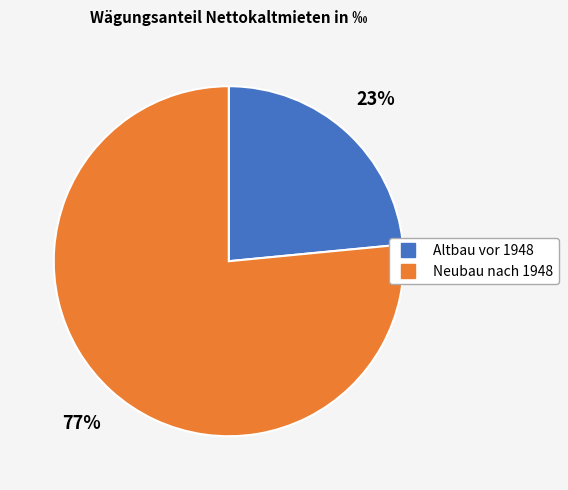

To the nearest percent, what is the average slice percentage?

50%